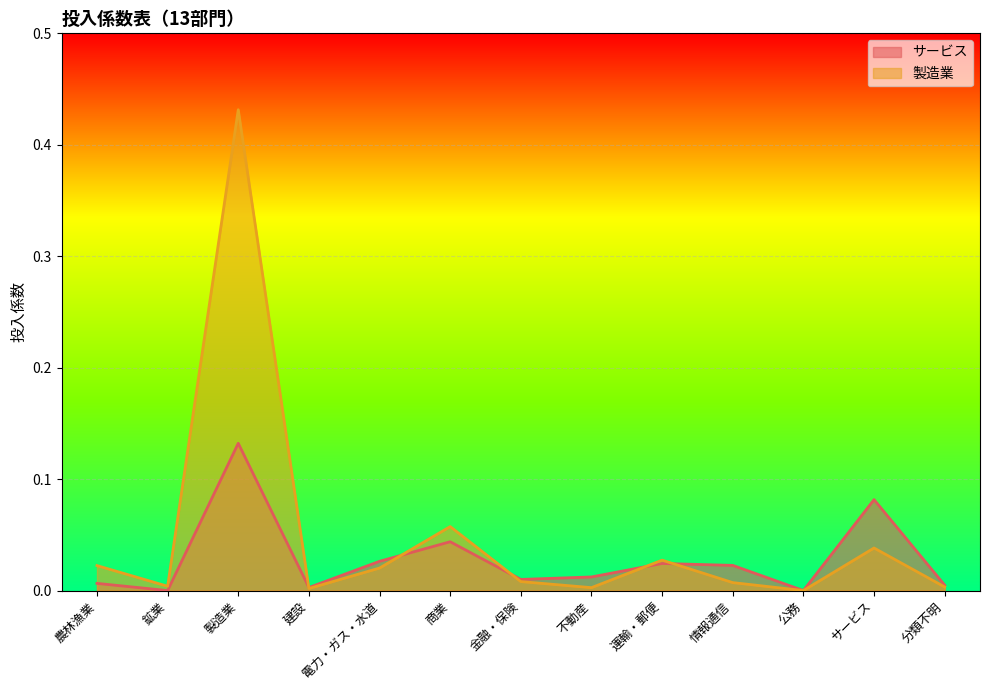

Which category has the lowest value in the 製造業 series?

公務